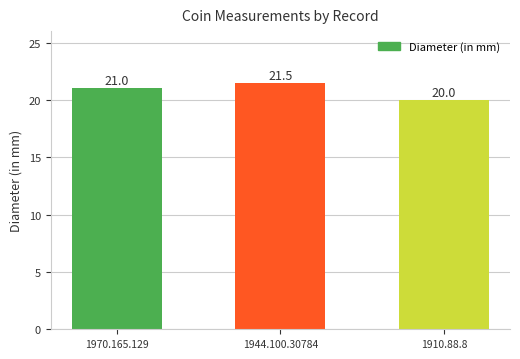

What is the difference between the values at 1910.88.8 and 1944.100.30784?

1.5